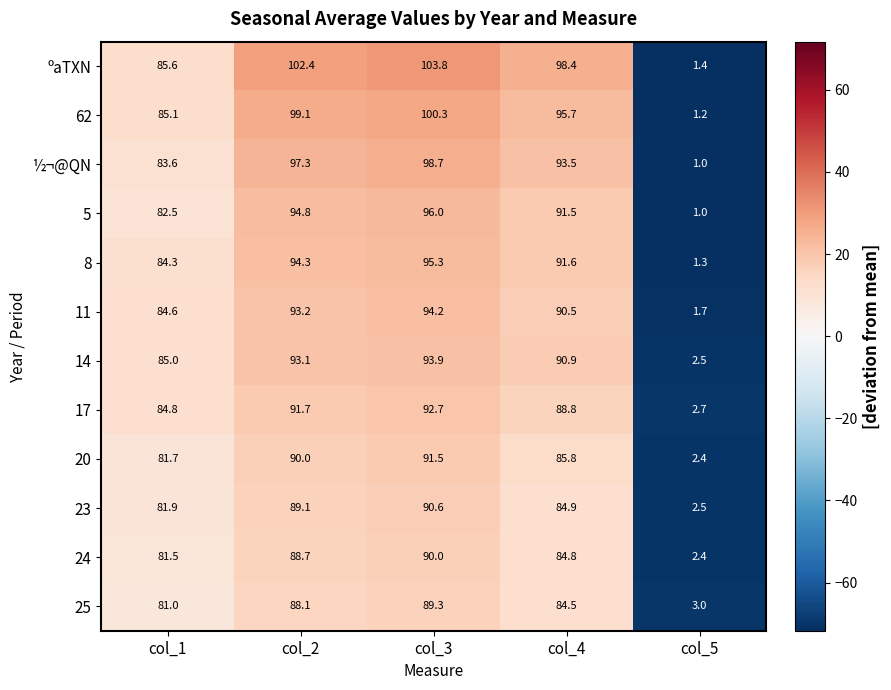

Which series changed the most between col_4 and col_5?

ºaTXN